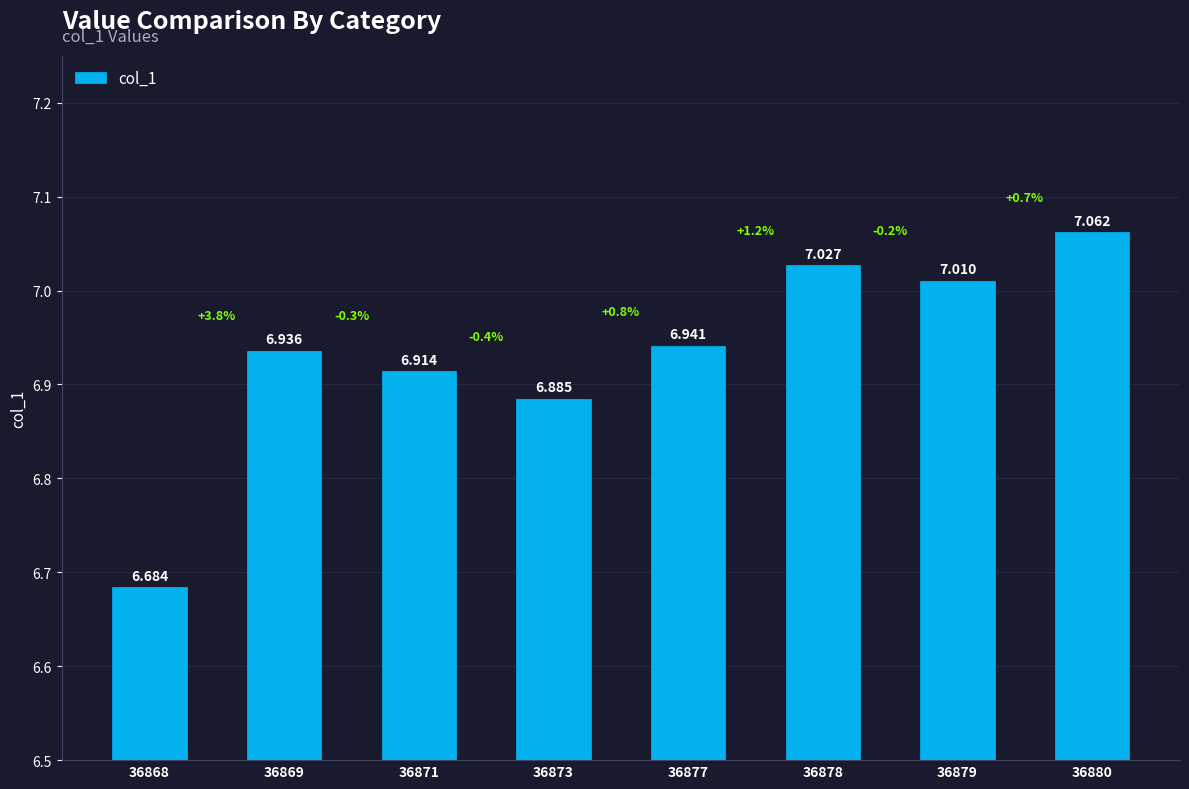

List the labels in order of value, largest first.

36880, 36878, 36879, 36877, 36869, 36871, 36873, 36868